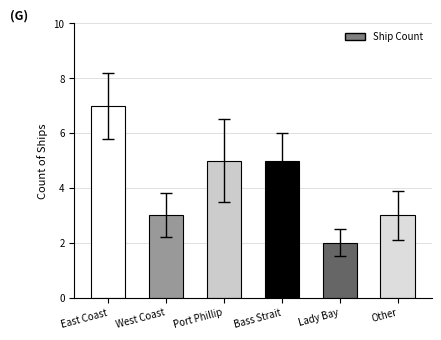

Reading left to right, list all the values displayed in this chart.

7	3	5	5	2	3